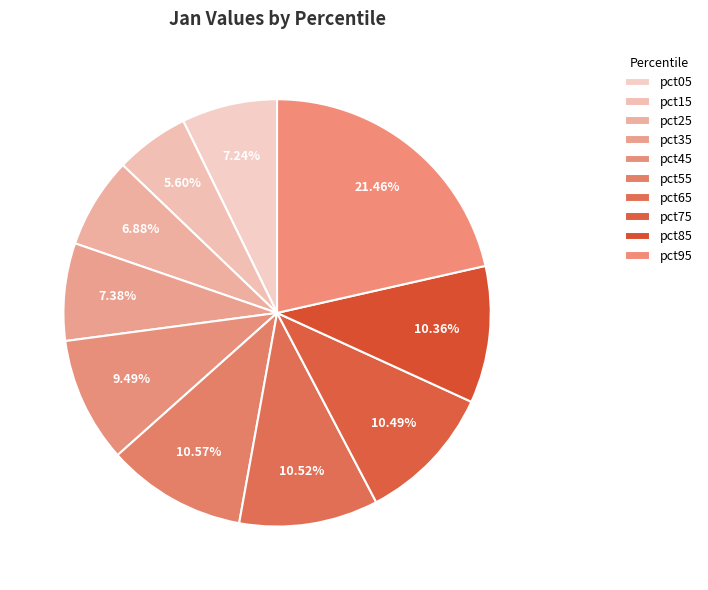

Is it true that pct55 is 11% of the pie?

True